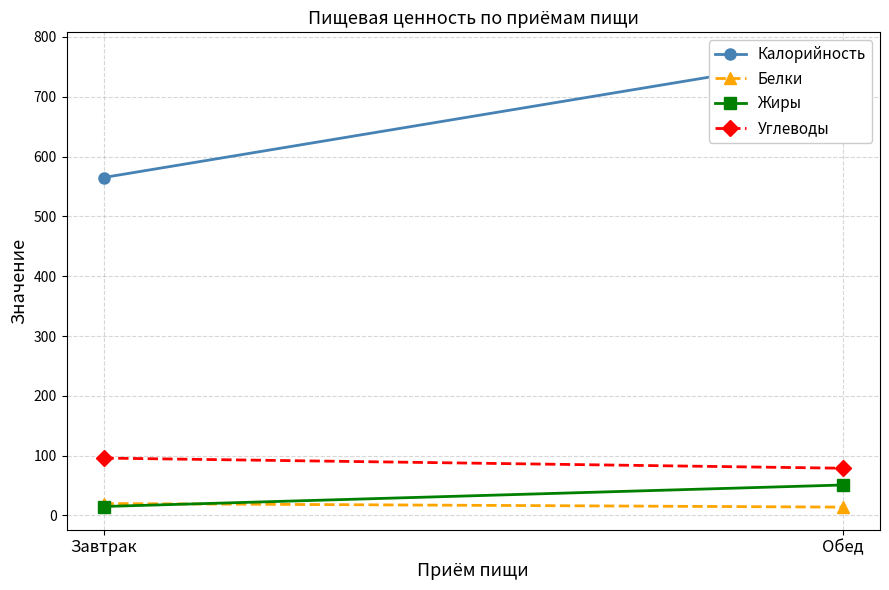

What position from the left is Завтрак?

1